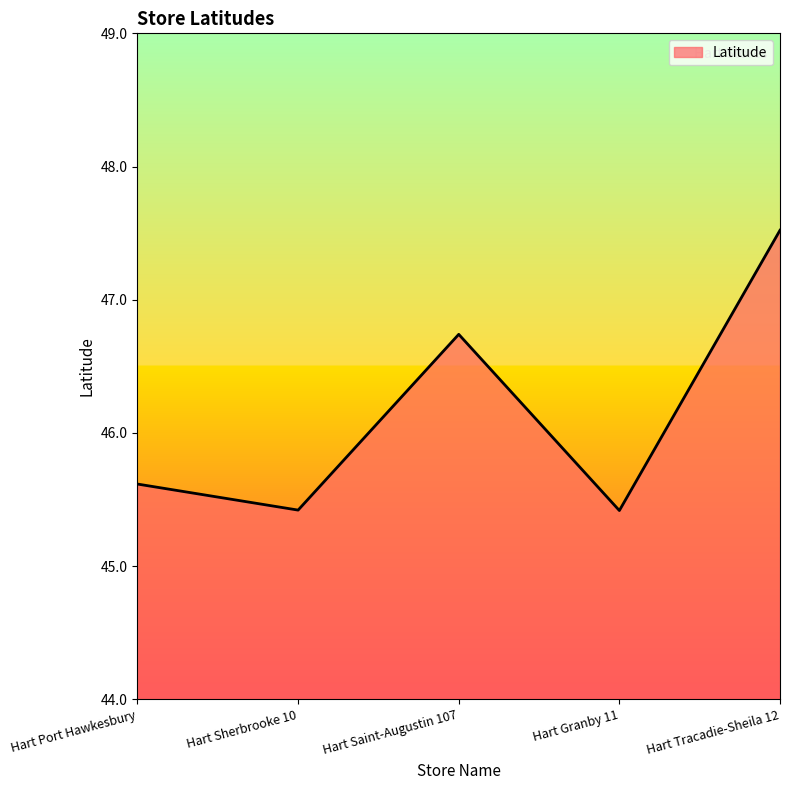

What is the difference between the maximum and minimum values?

2.1